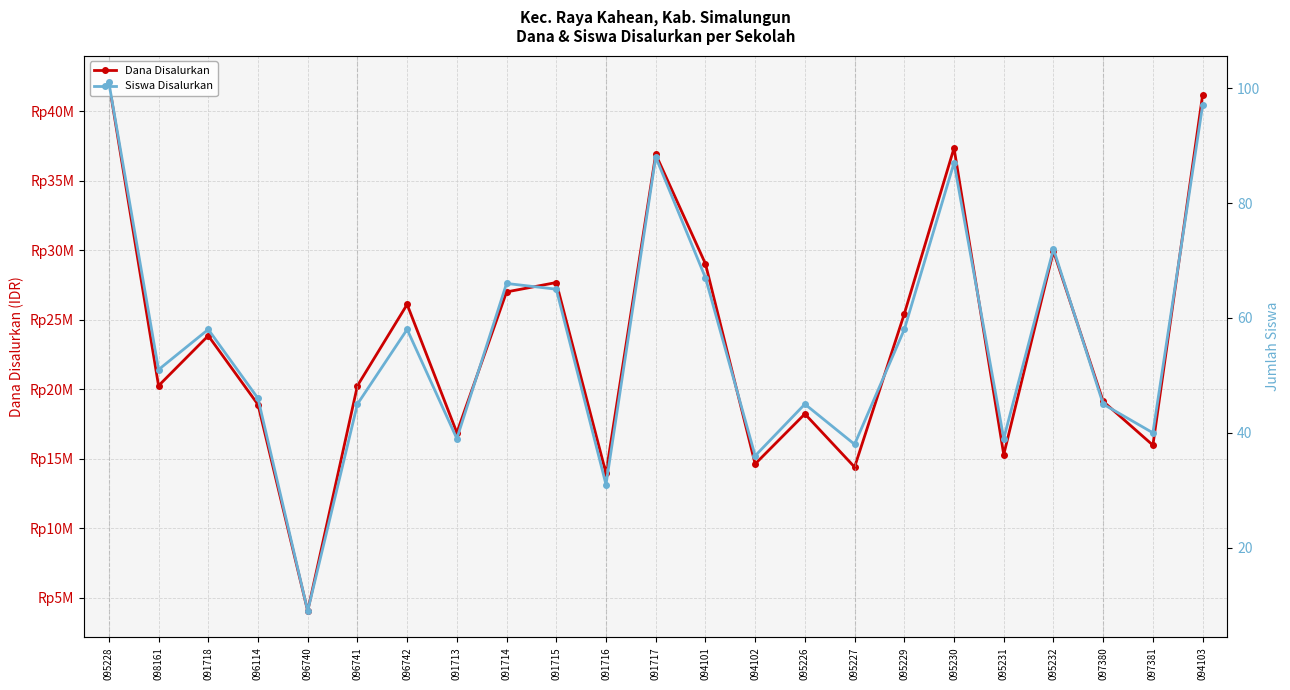

What is the smallest value displayed?

9